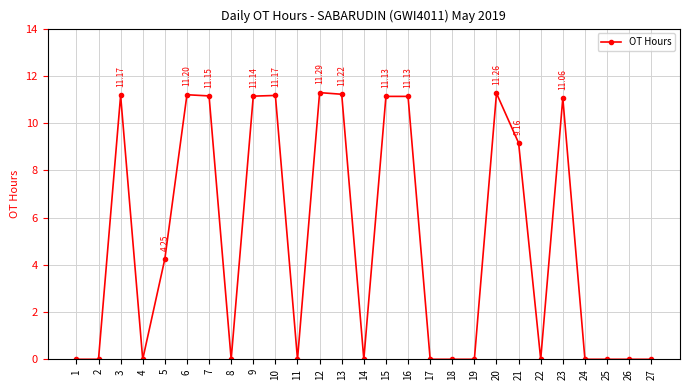

What is the change in value from 10 to 22?

-11.2